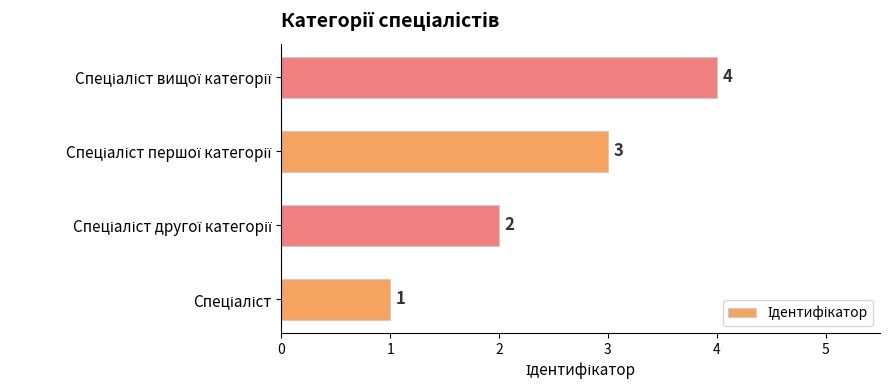

What is the difference between the maximum and second lowest values?

2